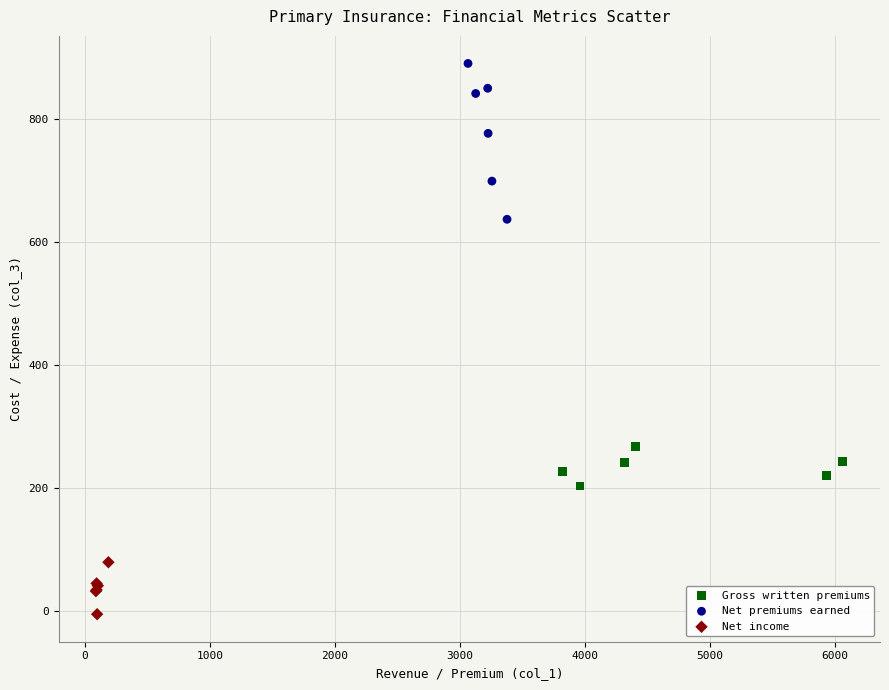

What are all the series names shown in the legend?

Gross written premiums, Net premiums earned, Net income